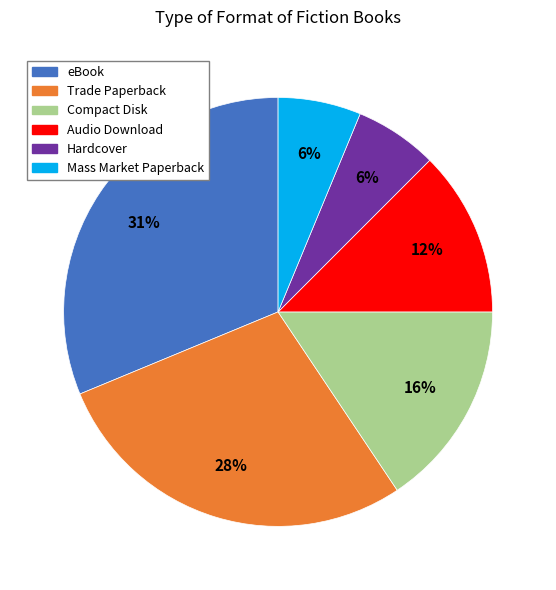

True or false: Hardcover accounts for 6% of the total.

True